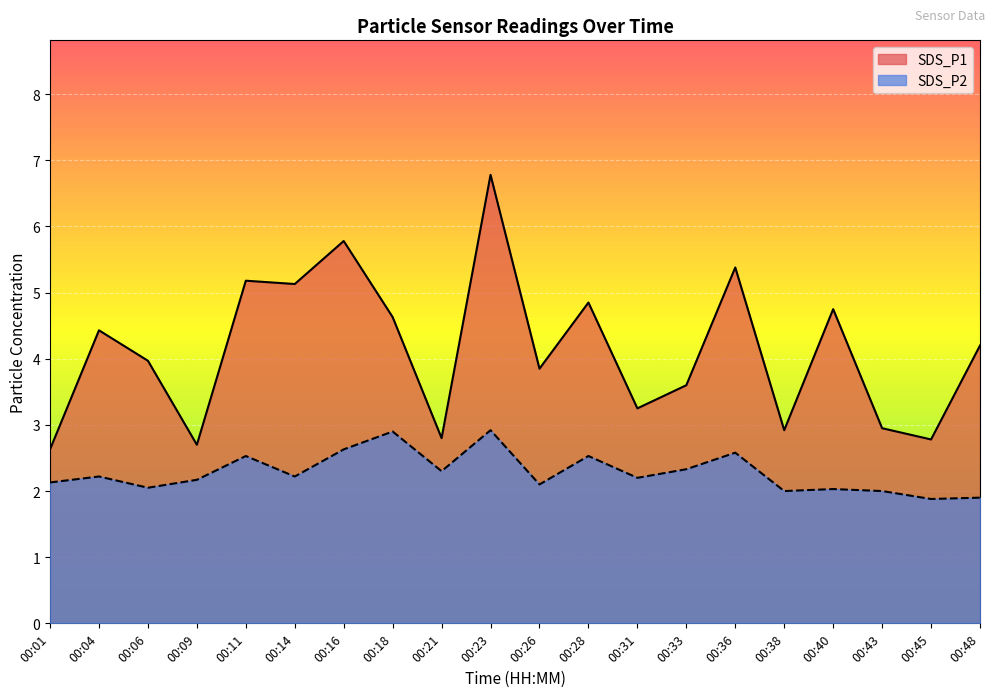

Reading left to right, extract all data points from this chart.

SDS_P1: 00:01=2.6	00:04=4.4	00:06=4.0	00:09=2.7	00:11=5.2	00:14=5.1	00:16=5.8	00:18=4.6	00:21=2.8	00:23=6.8	00:26=3.9	00:28=4.8	00:31=3.2	00:33=3.6	00:36=5.4	00:38=2.9	00:40=4.8	00:43=3.0	00:45=2.8	00:48=4.2
SDS_P2: 00:01=2.1	00:04=2.2	00:06=2.0	00:09=2.2	00:11=2.5	00:14=2.2	00:16=2.6	00:18=2.9	00:21=2.3	00:23=2.9	00:26=2.1	00:28=2.5	00:31=2.2	00:33=2.3	00:36=2.6	00:38=2.0	00:40=2.0	00:43=2.0	00:45=1.9	00:48=1.9